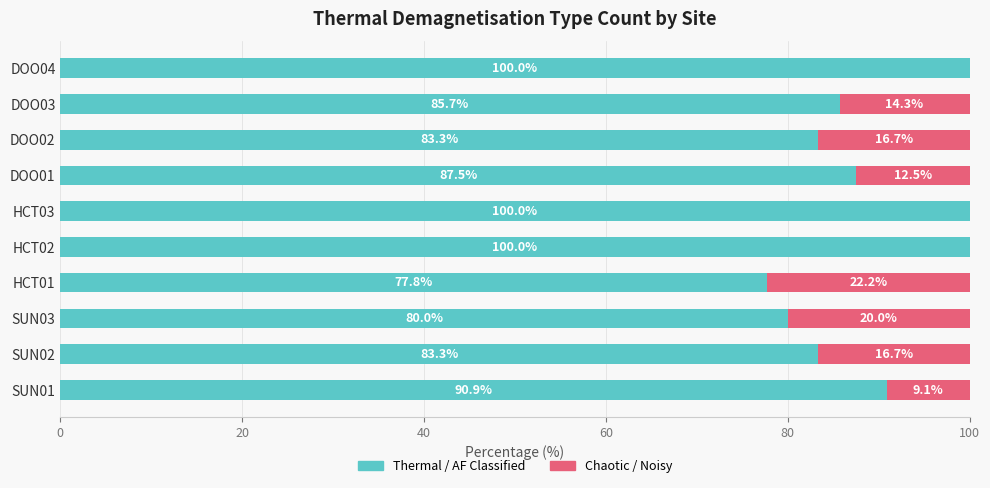

What is the sum of the Thermal / AF Classified values at SUN02 and HCT01?

161.1